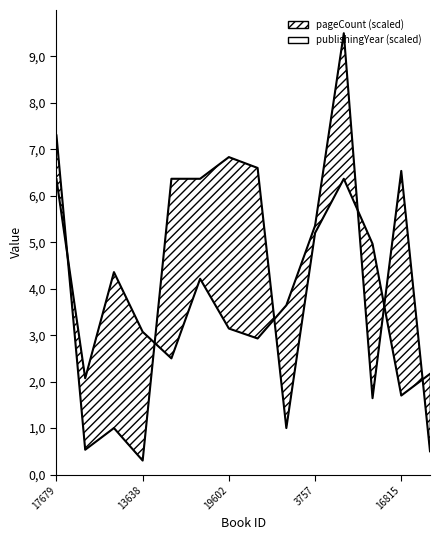

What is the sum of all values?

56.7